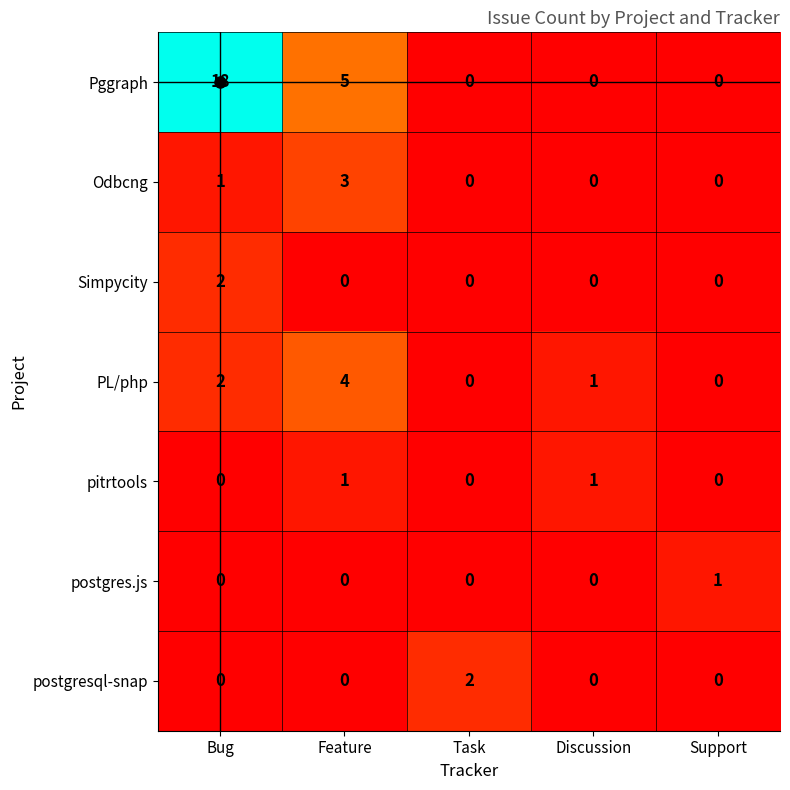

Count the Simpycity values in the range 0 to 1.

4